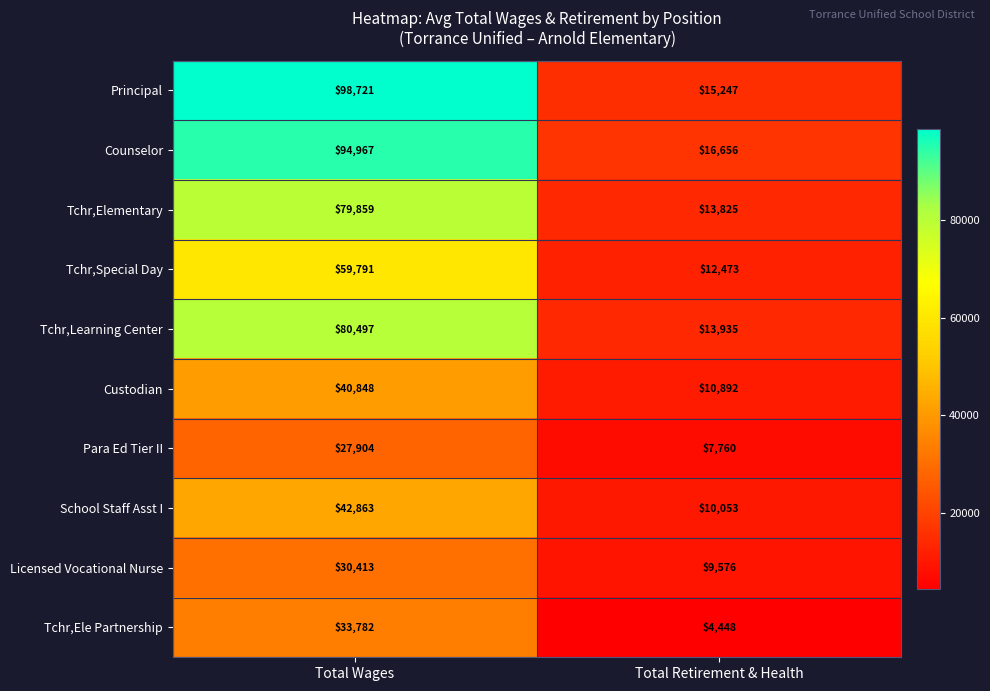

What is the difference between the highest and lowest values at Total Retirement & Health?

12208